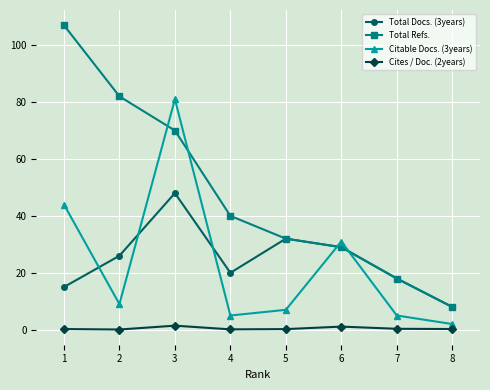

True or false: Total Docs. (3years) and Cites / Doc. (2years) cross at least once.

False